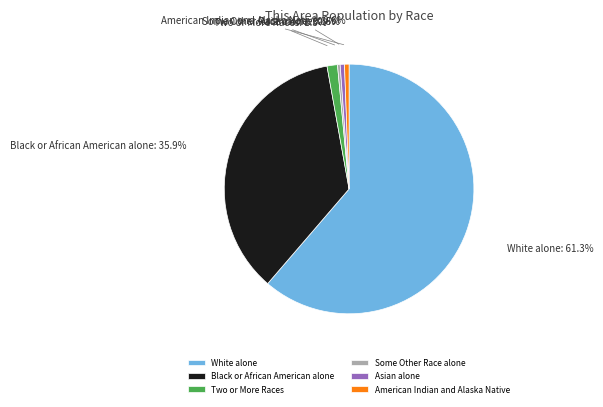

Which slice is the largest?

White alone